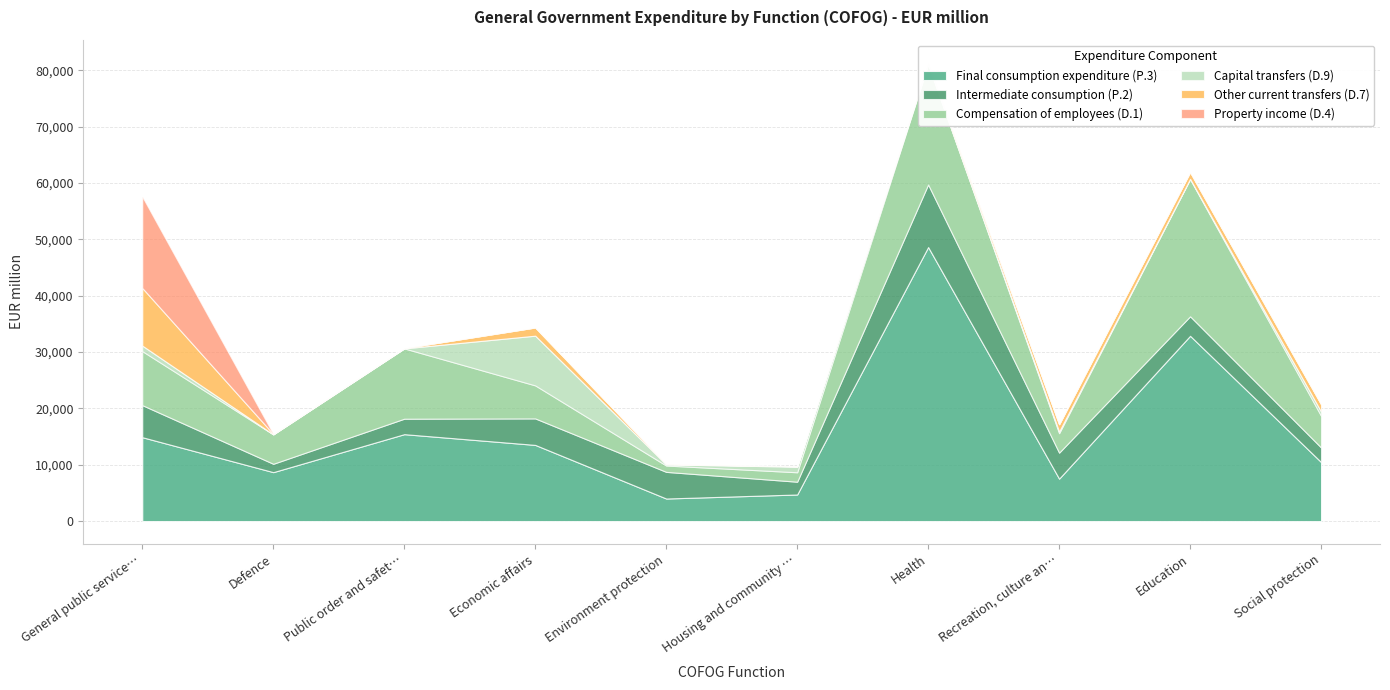

Reading left to right, extract all data points from this chart.

Final consumption expenditure (P.3): General public services=14882	Defence=8679	Public order and safety=15421	Economic affairs=13513	Environment protection=4000	Housing and community amenities=4714	Health=48632	Recreation, culture and religion=7531	Education=32880	Social protection=10474
Intermediate consumption (P.2): General public services=5688	Defence=1483	Public order and safety=2744	Economic affairs=4703	Environment protection=4729	Housing and community amenities=2268	Health=11104	Recreation, culture and religion=4609	Education=3464	Social protection=2587
Compensation of employees (D.1): General public services=9590	Defence=5219	Public order and safety=12475	Economic affairs=5859	Environment protection=1124	Housing and community amenities=1675	Health=21344	Recreation, culture and religion=3450	Education=24347	Social protection=5615
Capital transfers (D.9): General public services=973	Defence=0	Public order and safety=6	Economic affairs=8822	Environment protection=198	Housing and community amenities=994	Health=97	Recreation, culture and religion=299	Education=48	Social protection=754
Other current transfers (D.7): General public services=10239	Defence=69	Public order and safety=54	Economic affairs=1455	Environment protection=80	Housing and community amenities=73	Health=175	Recreation, culture and religion=1292	Education=1194	Social protection=1301
Property income (D.4): General public services=16211	Defence=4	Public order and safety=0	Economic affairs=0	Environment protection=1	Housing and community amenities=1	Health=0	Recreation, culture and religion=0	Education=0	Social protection=0